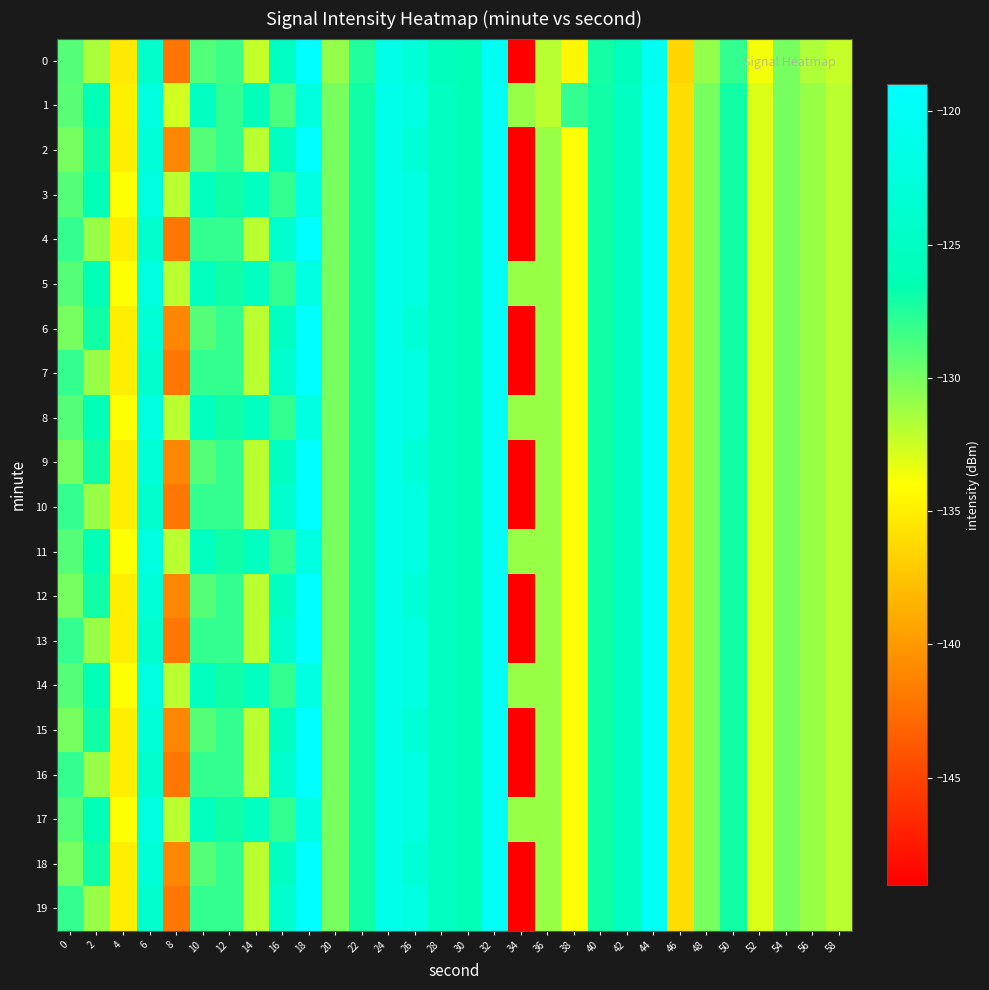

Between 18 and 16, which is larger?

18